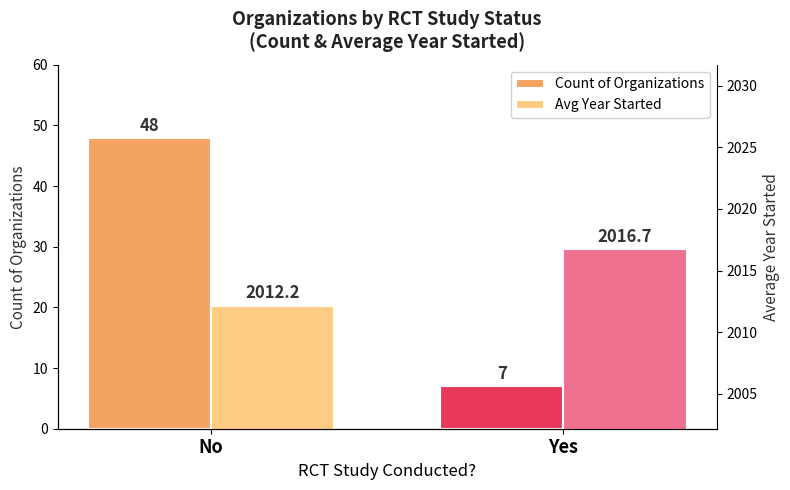

Reading right to left, extract all data points from this chart.

Count of Organizations: 7.0	48.0
Avg Year Started: 2016.7	2012.2